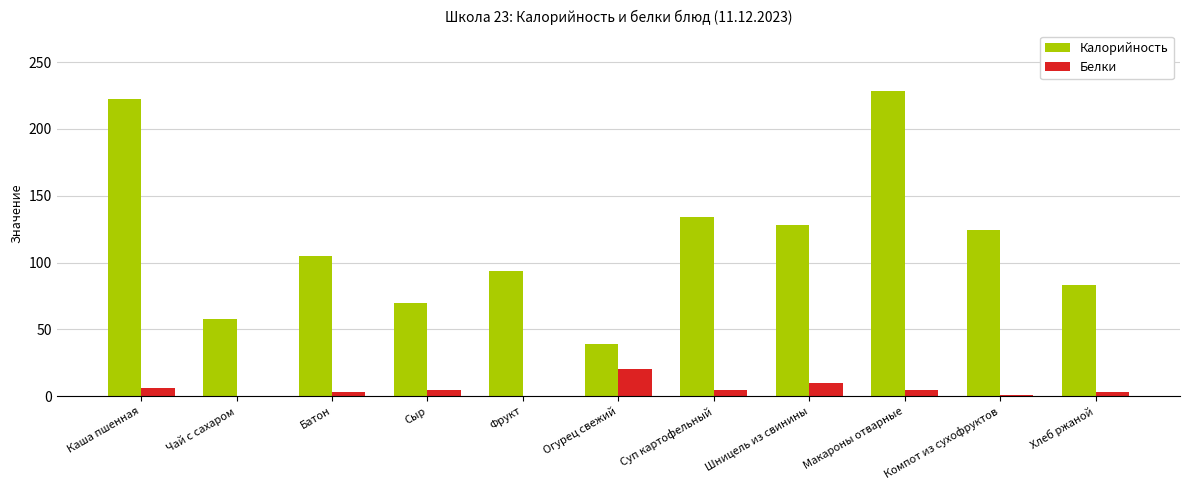

Which series has the largest total across all categories?

Калорийность